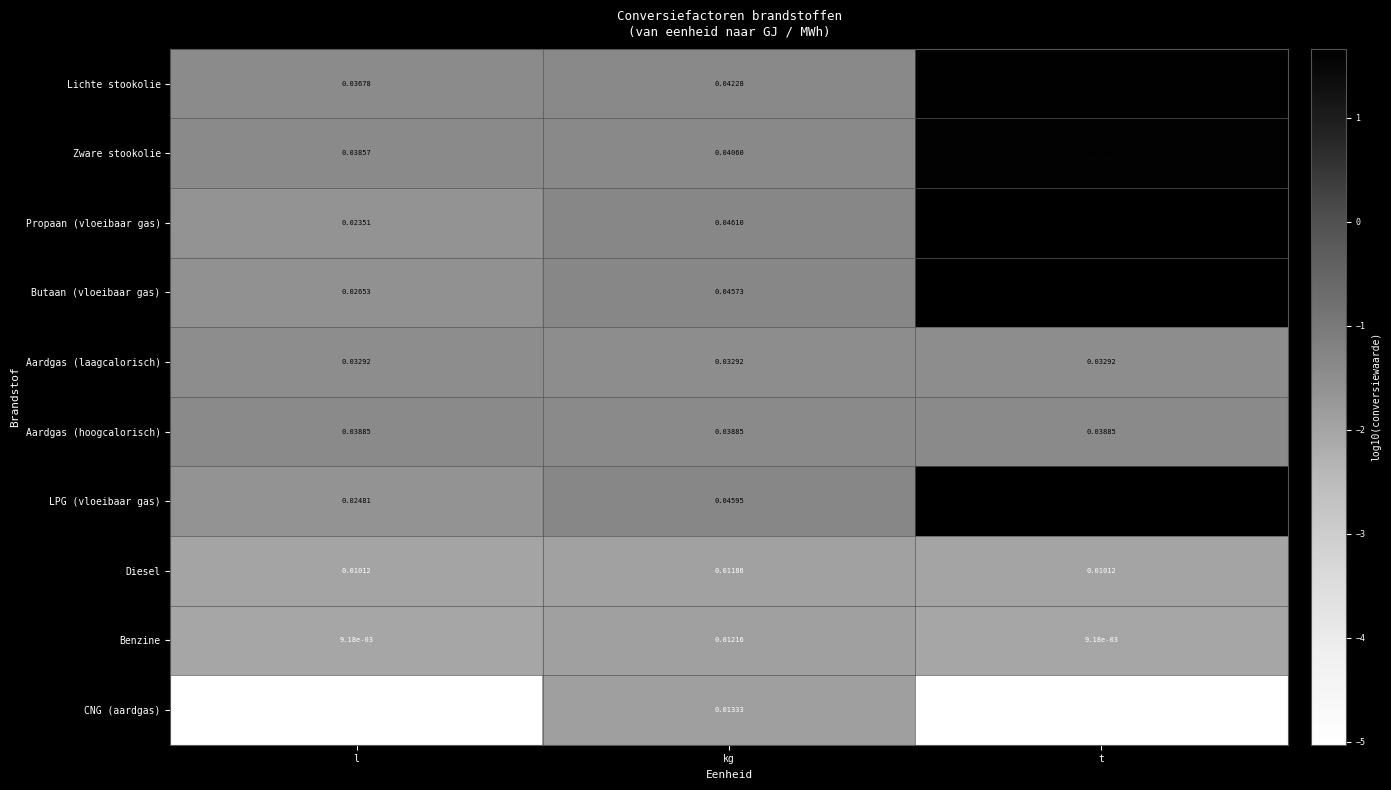

At kg, list the series in order from smallest to largest.

Diesel, Benzine, CNG (aardgas), Aardgas (laagcalorisch), Aardgas (hoogcalorisch), Zware stookolie, Lichte stookolie, Butaan (vloeibaar gas), LPG (vloeibaar gas), Propaan (vloeibaar gas)